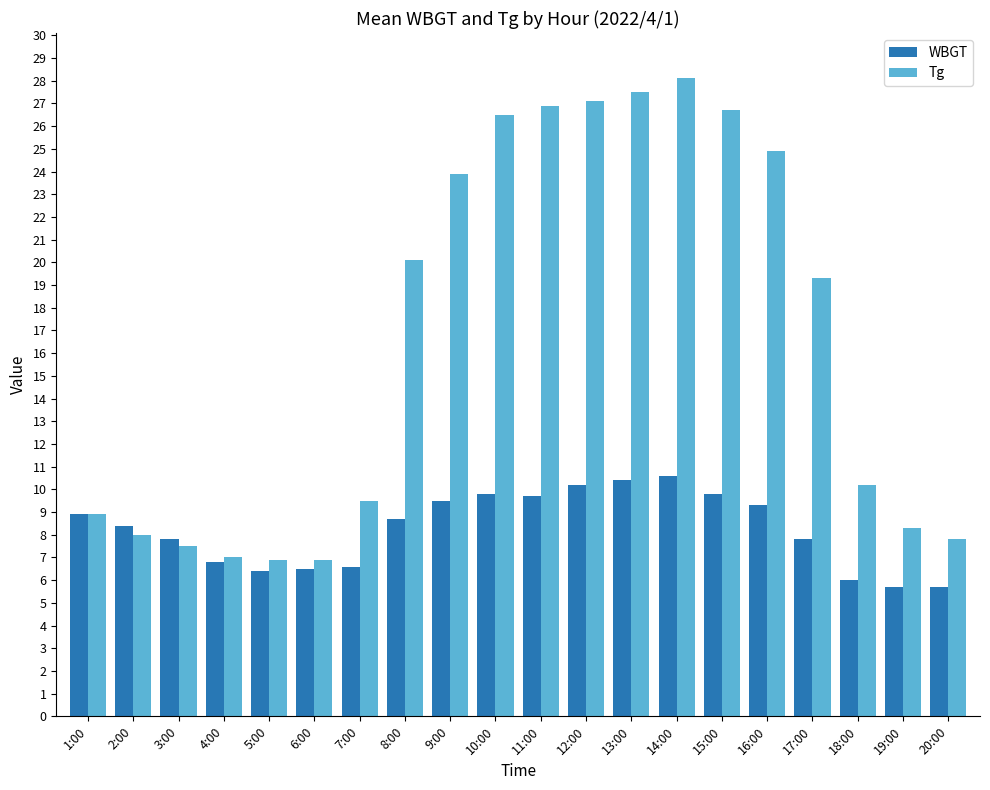

True or false: Tg has a value of 11.8 at 5:00.

False